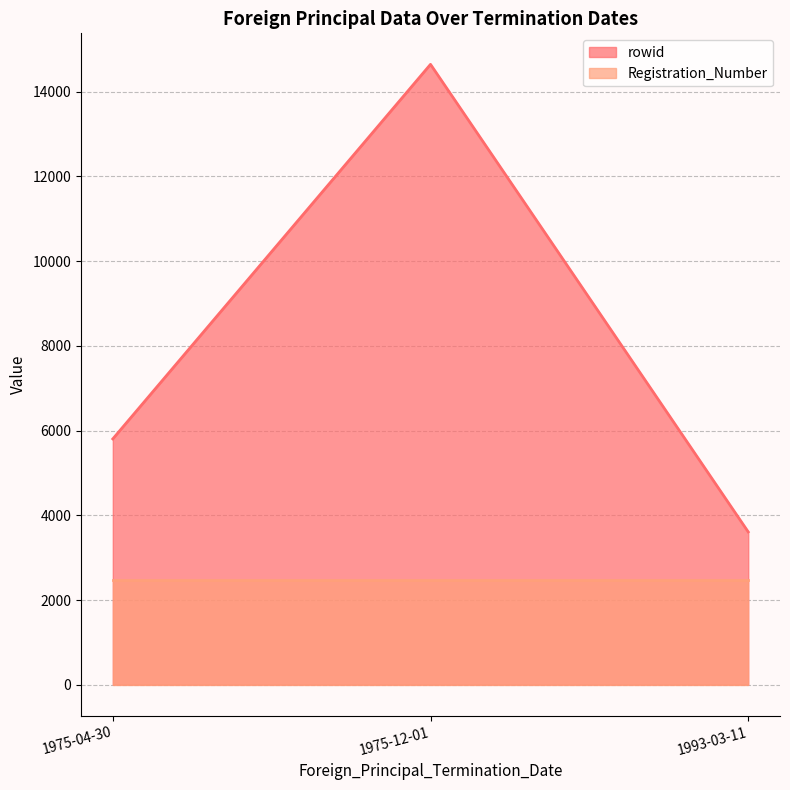

Reading left to right, list all the values displayed in this chart.

rowid: 1993-03-11=3608	1975-04-30=5804	1975-12-01=14648
Registration_Number: 1993-03-11=2478	1975-04-30=2478	1975-12-01=2478